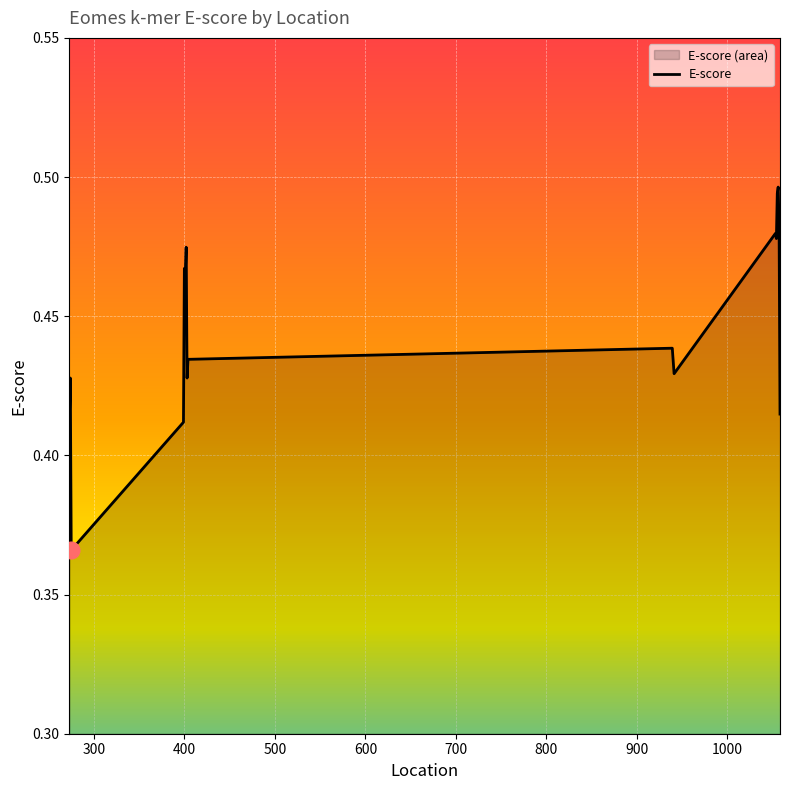

Rank the categories by value from highest to lowest.

1056, 1055, 1057, 1053, 1054, 402, 400, 401, 939, 404, 941, 274, 403, 1058, 273, 399, 275